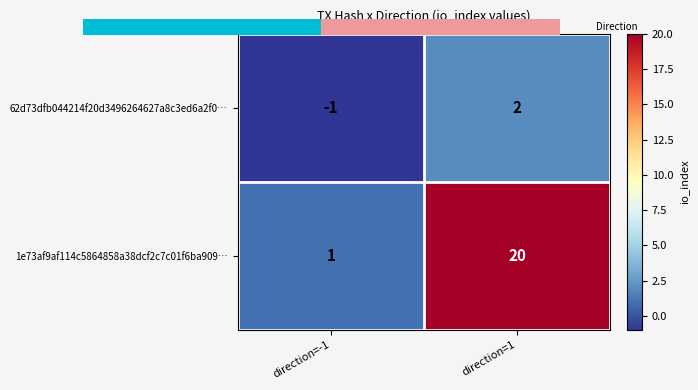

The value of 1e73af9af114c5864858a38dcf2c7c01f6ba909… at direction=1 is 33. True or false?

False